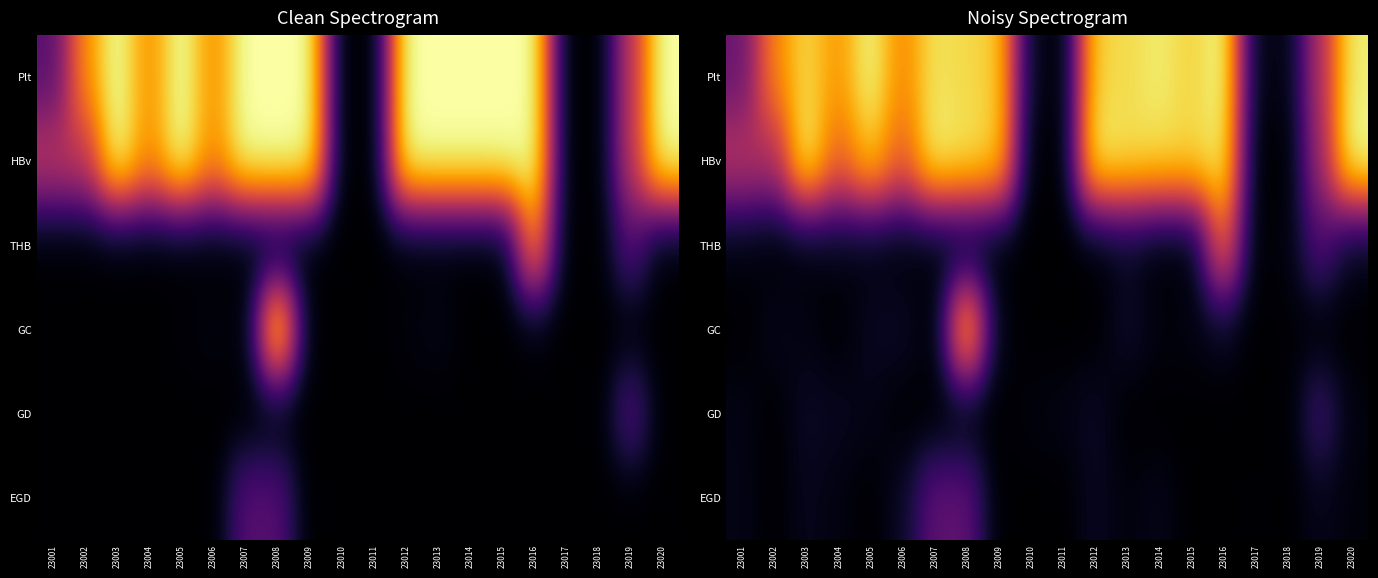

At how many categories does at least one series exceed 1?

16